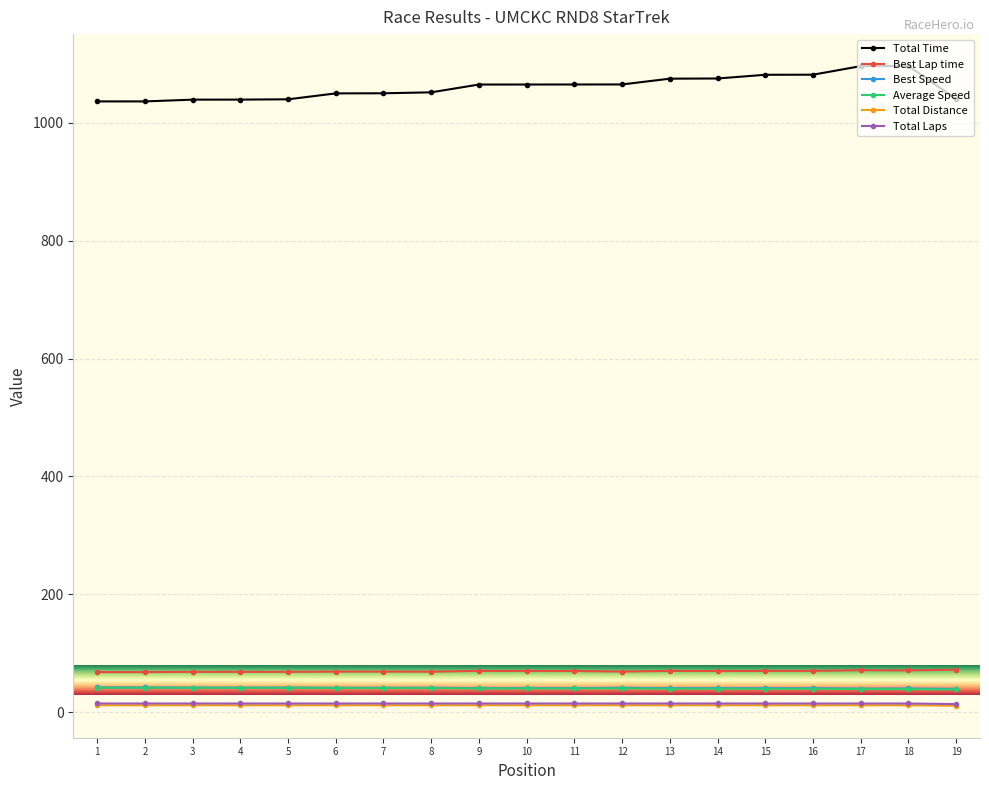

What is the value of the Total Laps point at the 7th from the left?

15.0